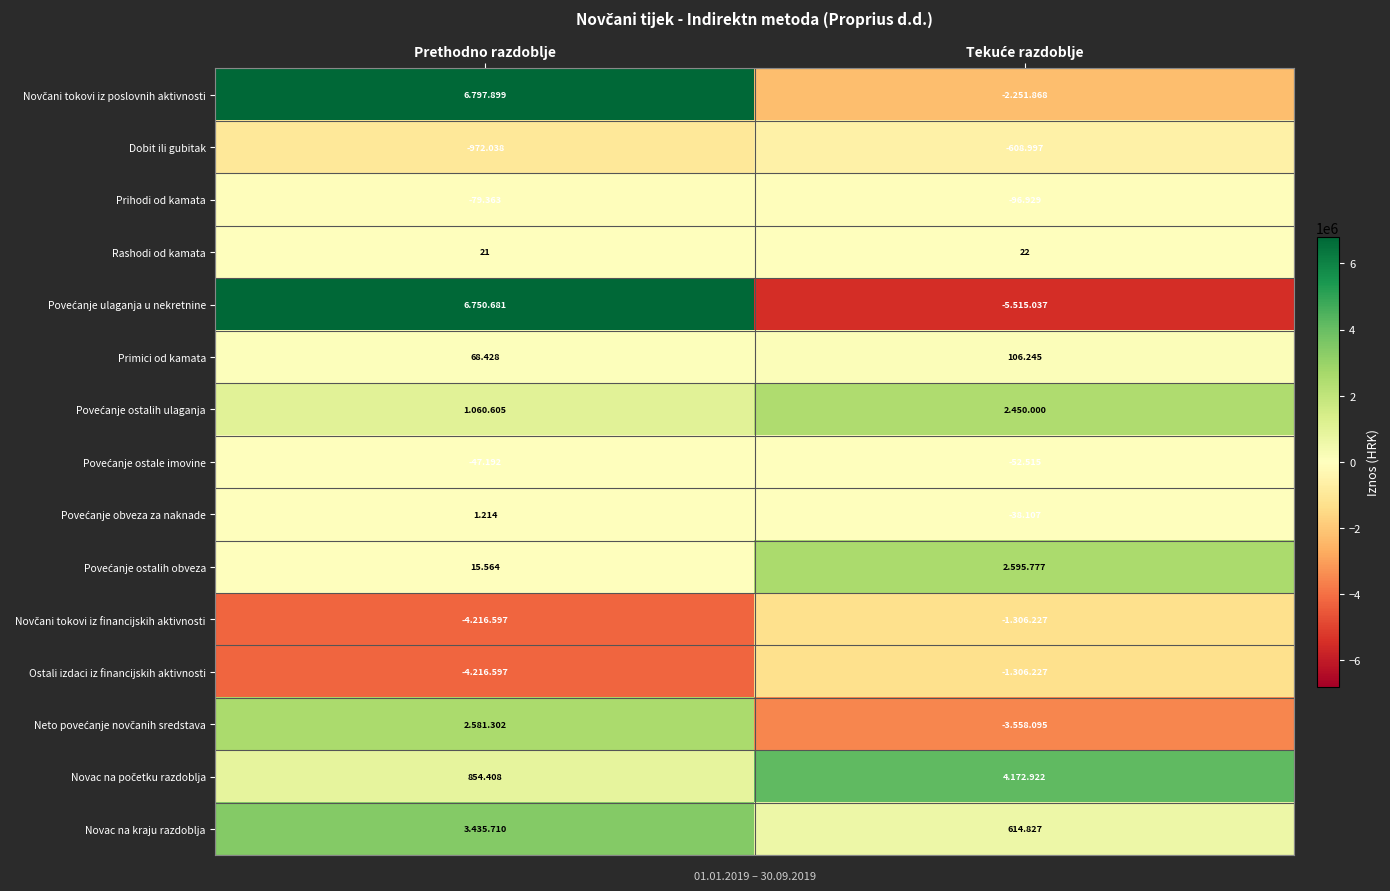

The Povećanje ostalih obveza series shows 2595777 at Tekuće razdoblje. True or false?

True